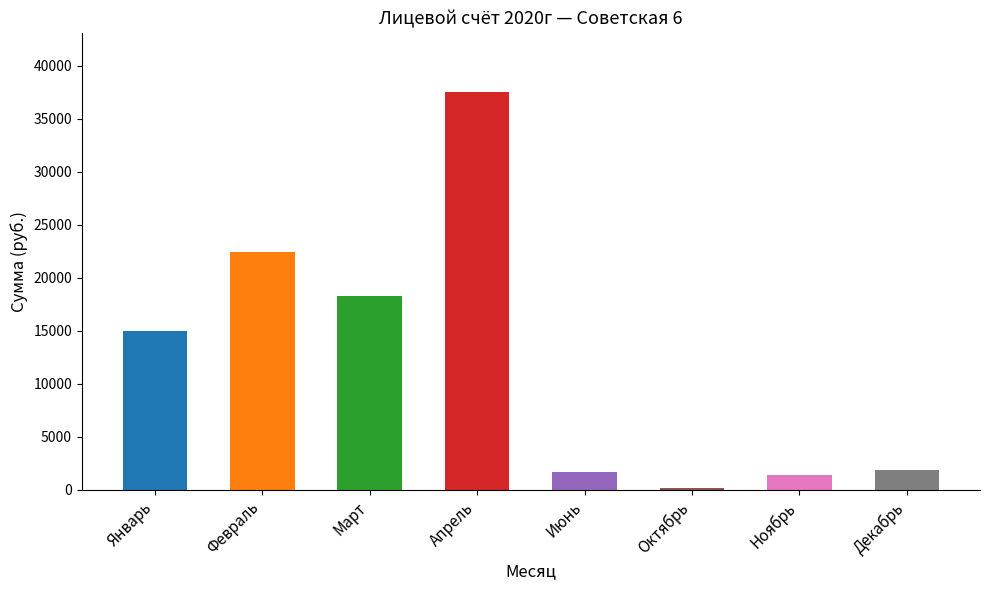

Count the number of values greater than 14988.

4